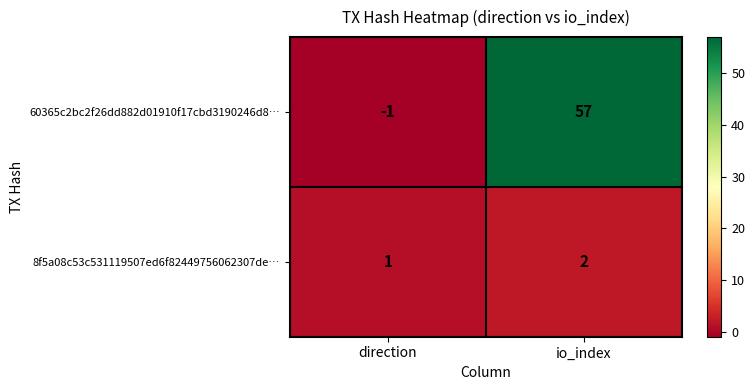

True or false: 60365c2bc2f26dd882d01910f17cbd3190246d8… has a value of -1 at direction.

True